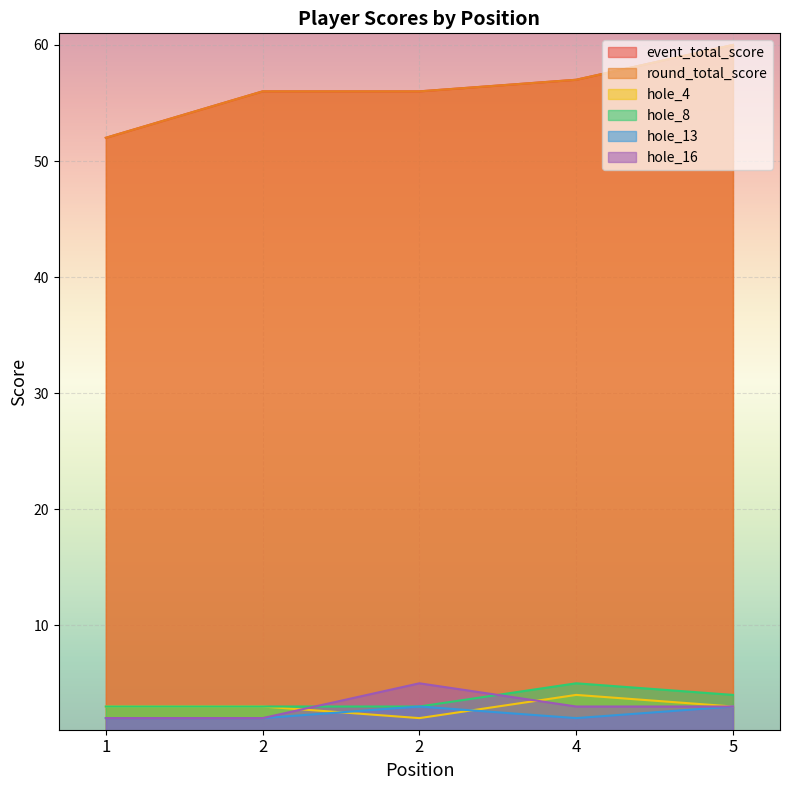

Does the chart display data point markers on the line(s)?

No